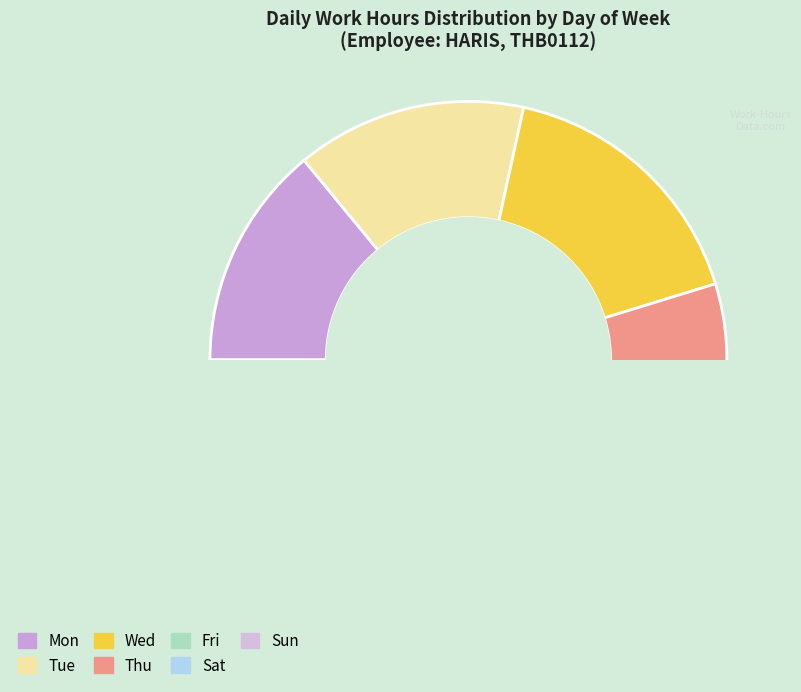

Is there any slice that represents more than half of the pie?

No